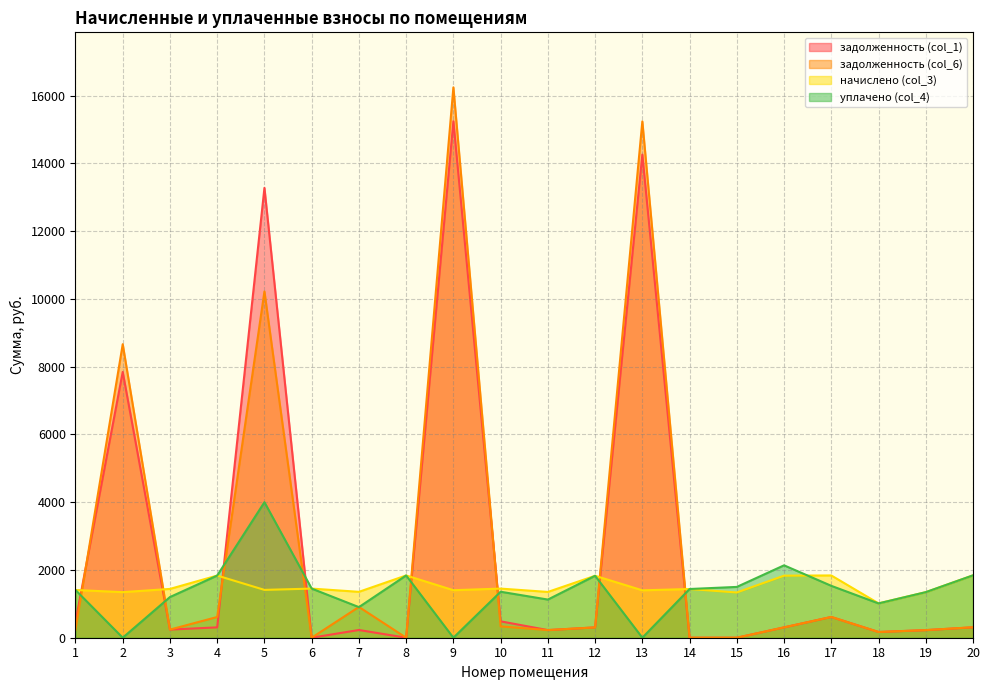

Which series has the largest range (max minus min)?

задолженность (col_6)